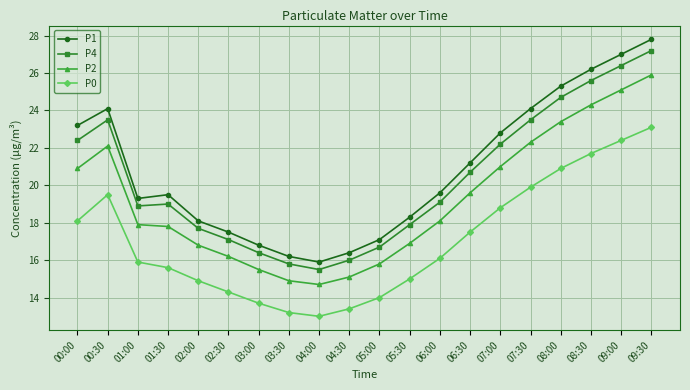

What is the sum of the P2 values at 00:00 and 07:30?

43.2